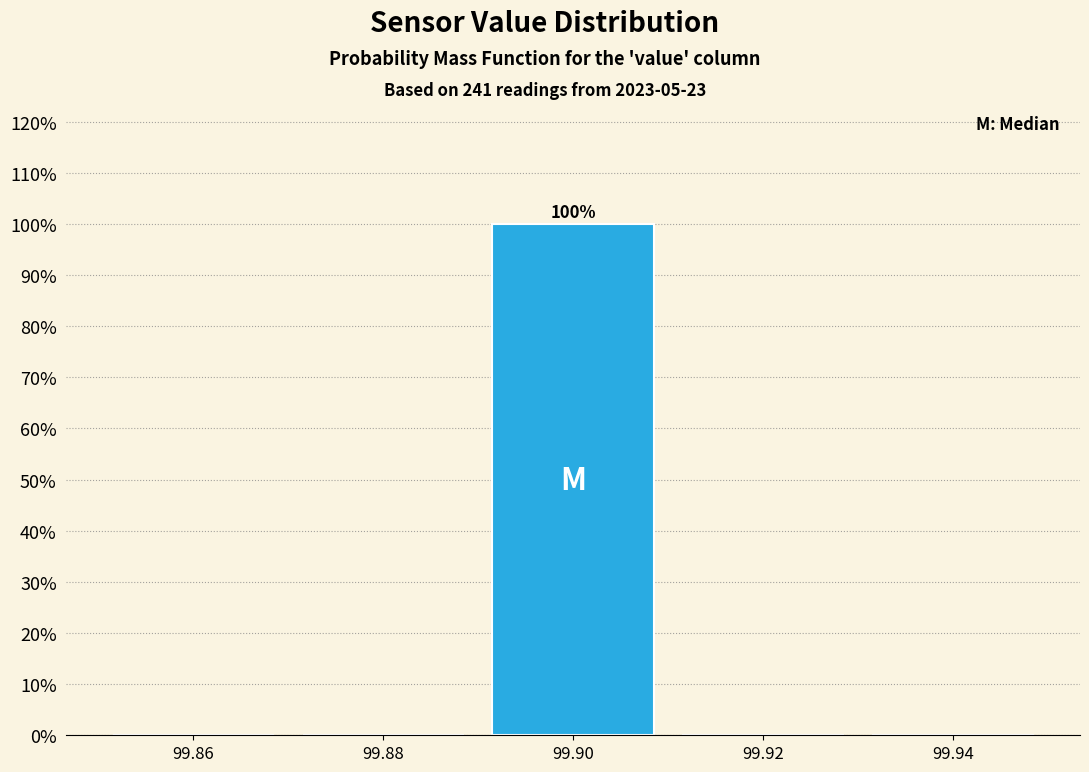

Reading right to left, transcribe all the data shown in this chart.

99.94=0	99.92=0	99.90=100	99.88=0	99.86=0